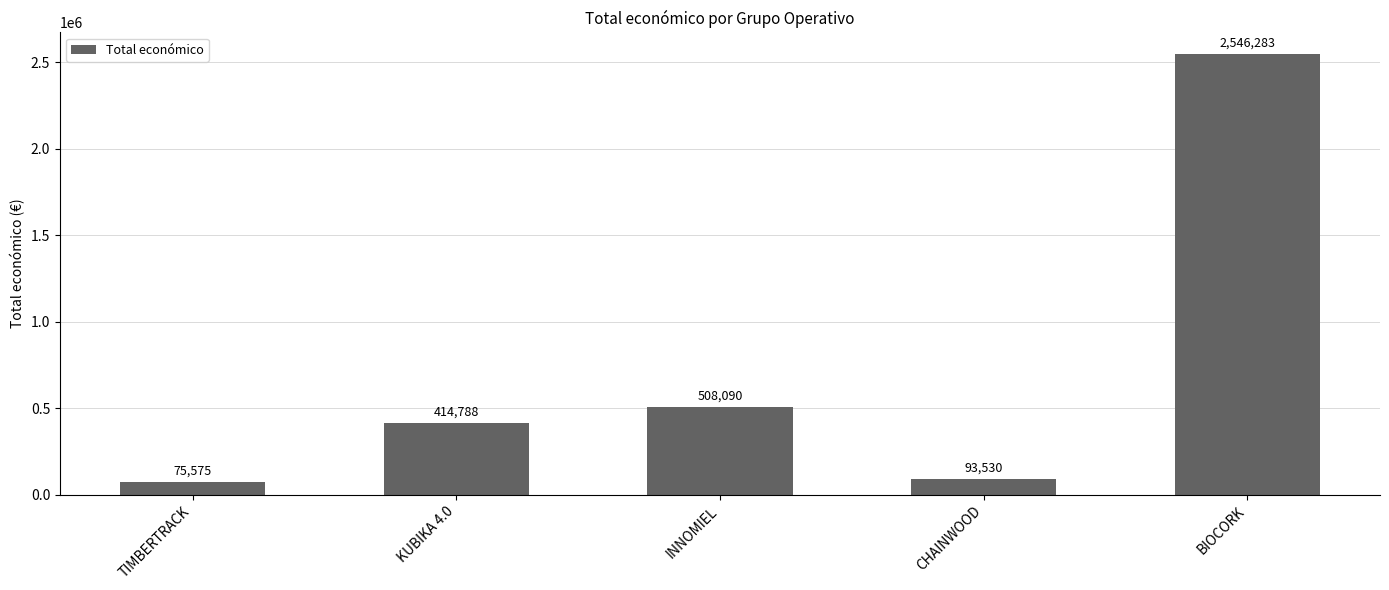

True or false: the data shows 75575 at TIMBERTRACK.

True